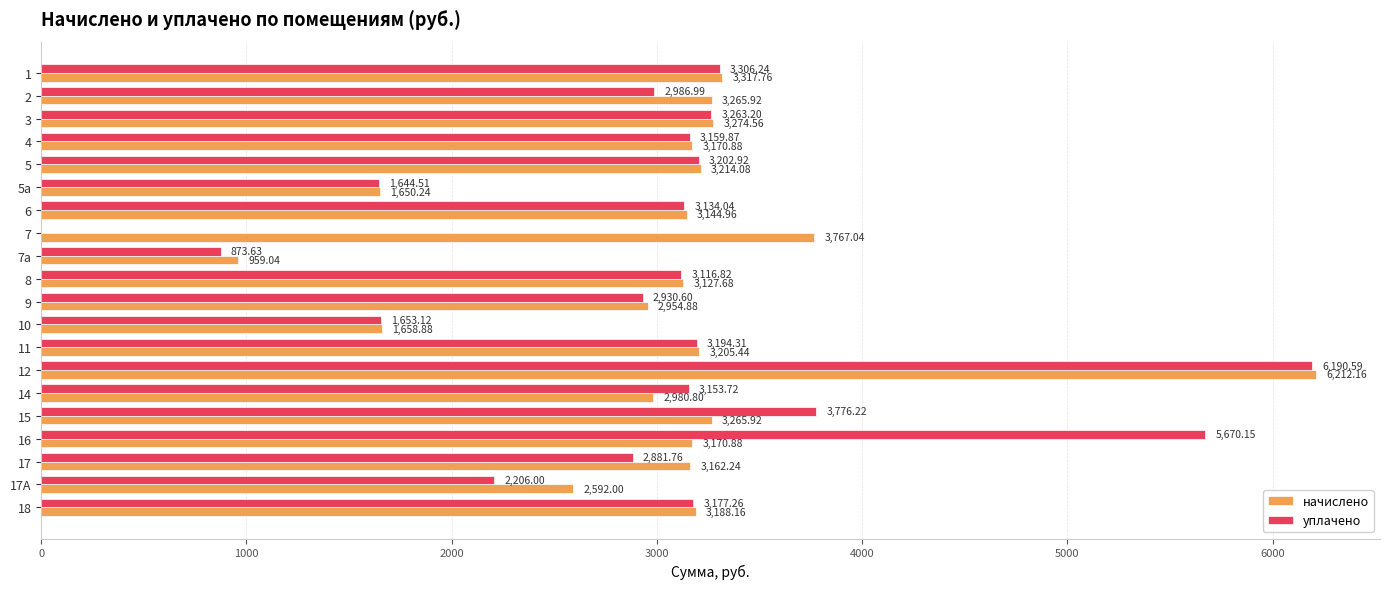

Which series changed the most between 4 and 15?

уплачено